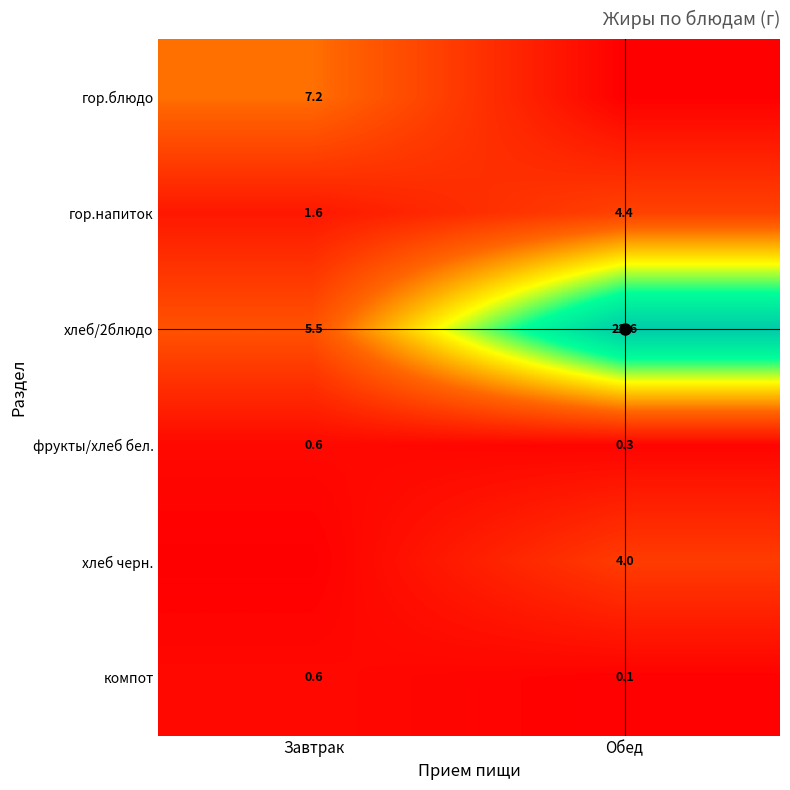

Is the value of хлеб/2блюдо at Завтрак greater than the value of компот at Завтрак?

Yes